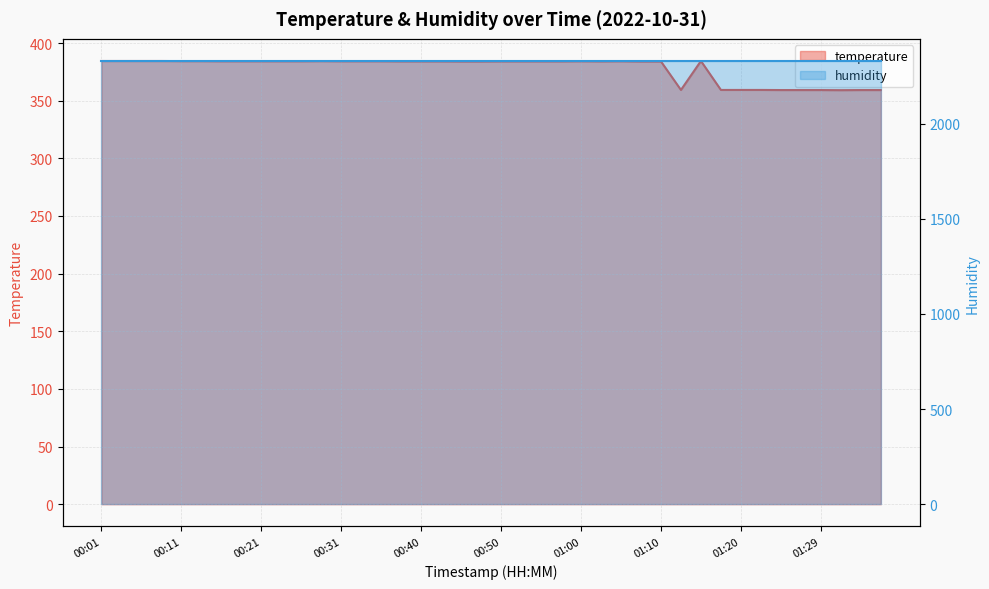

What is the minimum value shown in the chart?

359.1